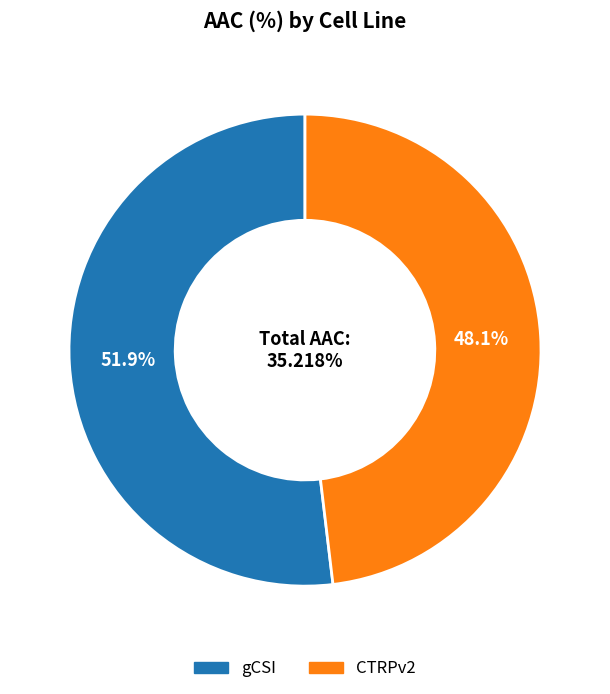

How much of the chart is everything except CTRPv2?

51.9%